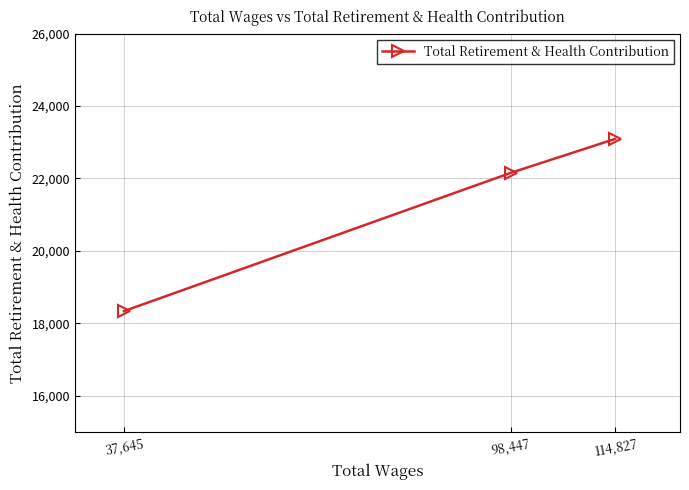

What is the change in value from 114,827 to 98,447?

-935